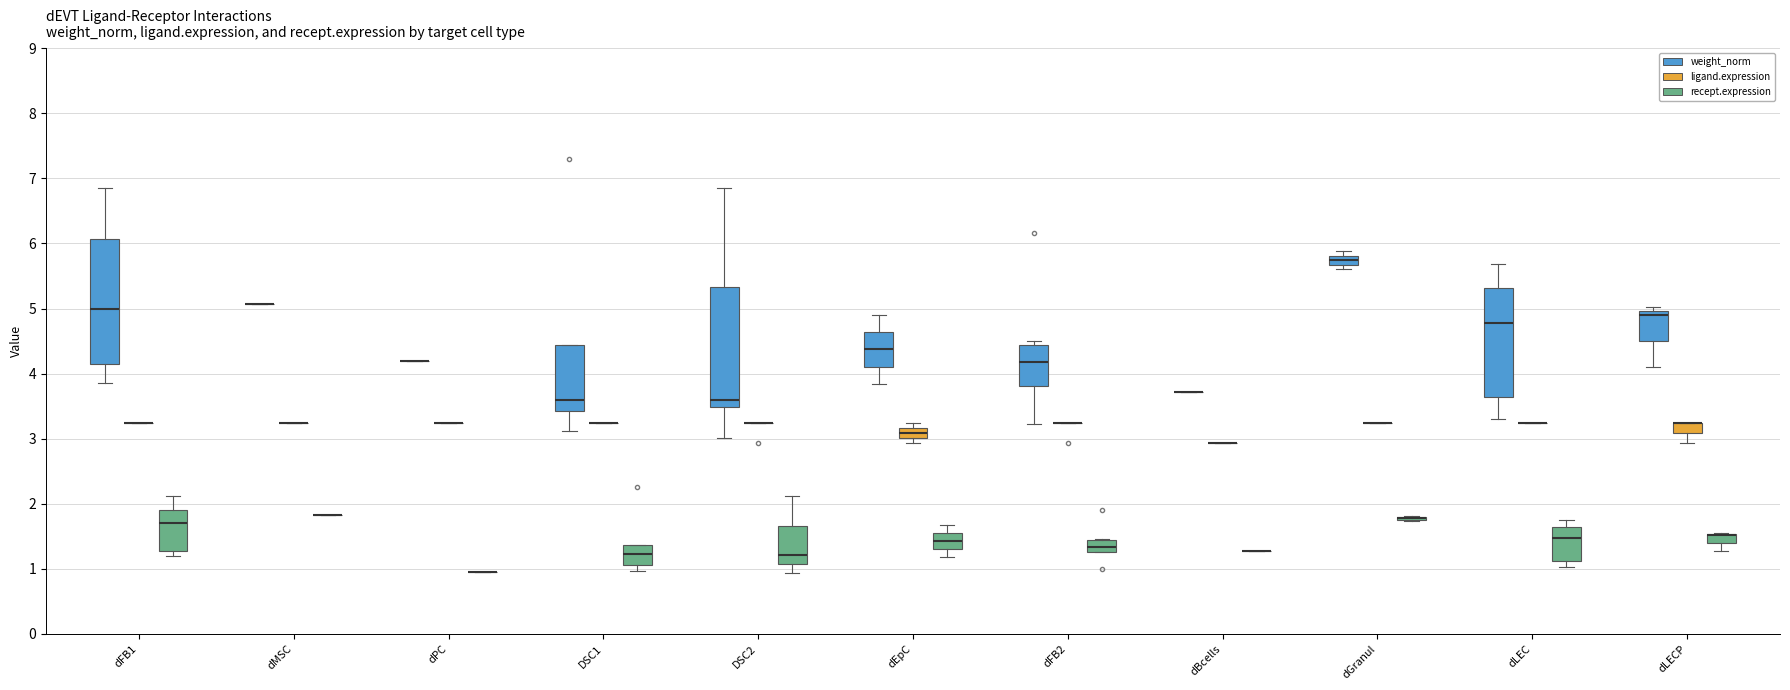

Where does the lower whisker of the box for dEpC (weight_norm) end on the y-axis? The values are not printed on the chart, so give them approximately, as read against the axis.

3.8